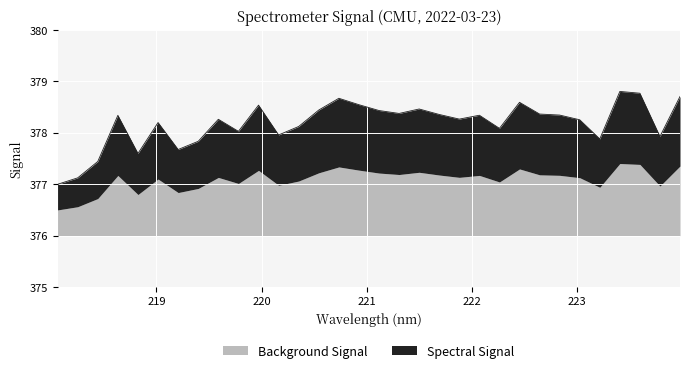

What is the label of the 17th point from the right?

220.9264